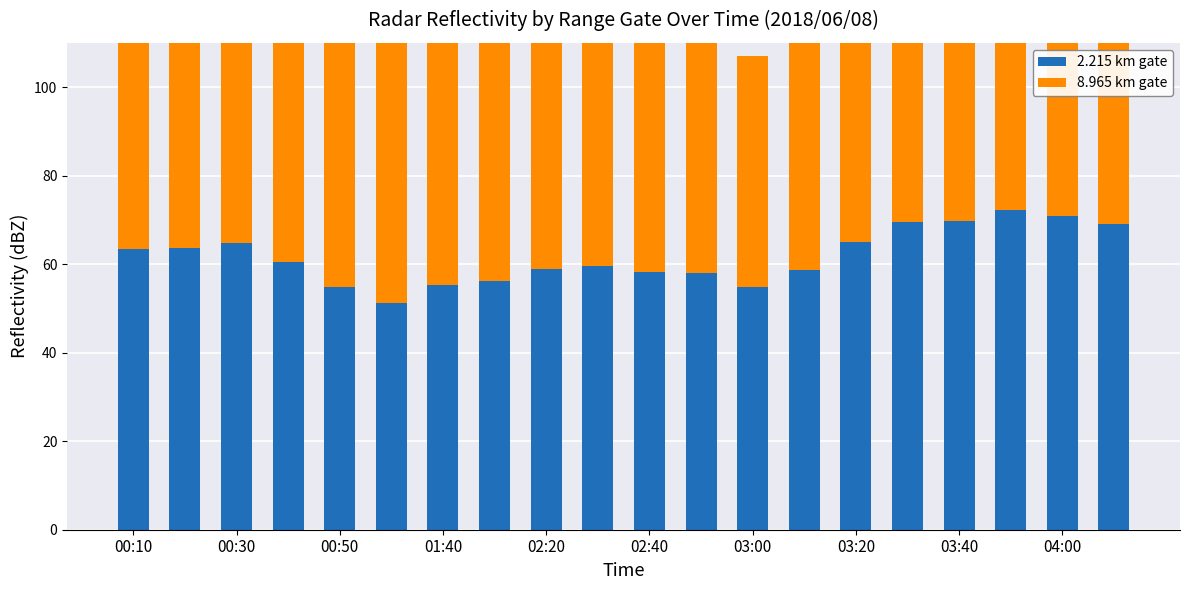

At 02:40, list the series in order from largest to smallest.

2.215 km gate, 8.965 km gate